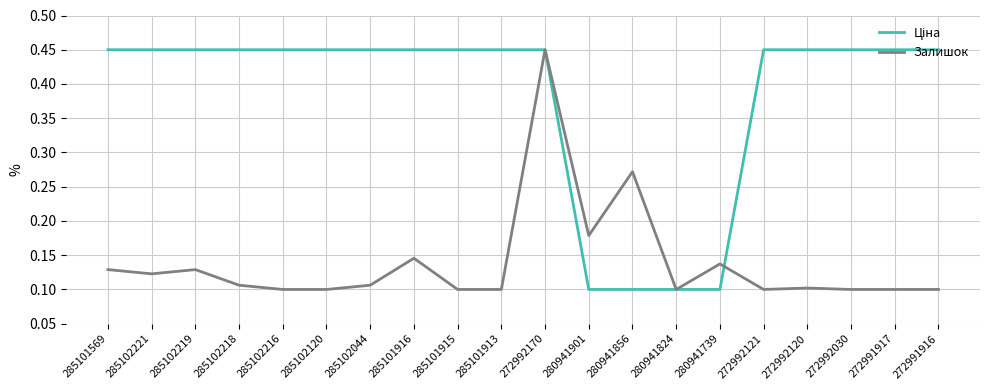

True or false: Залишок has a value of 0.2 at 280941739.

False